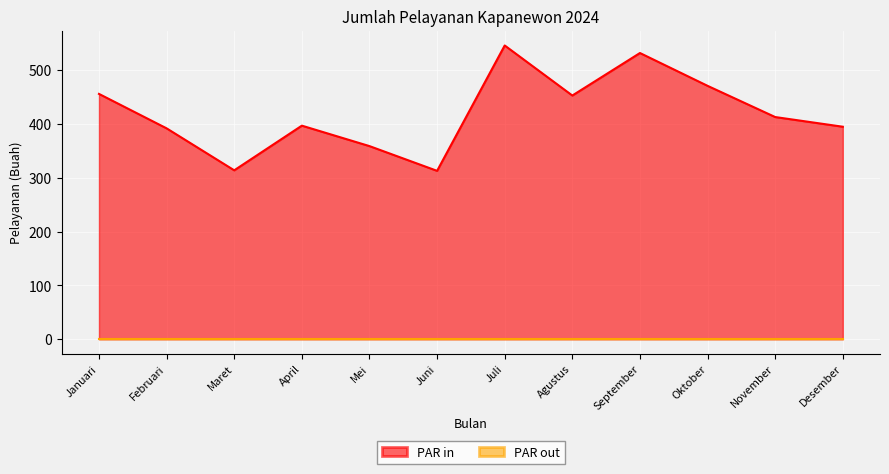

What is the approximate value at November, to the nearest 5?

415